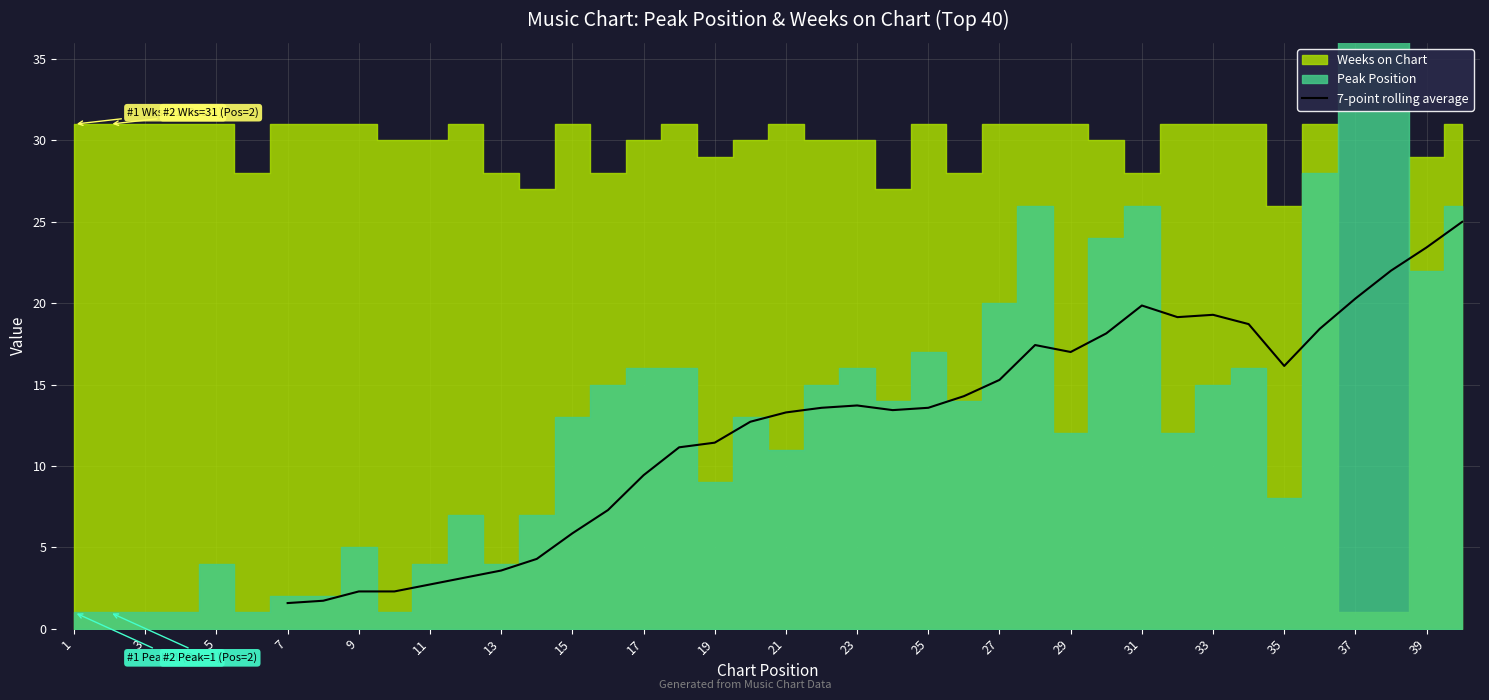

The 7-point rolling average series shows 15.3 at 27. True or false?

True